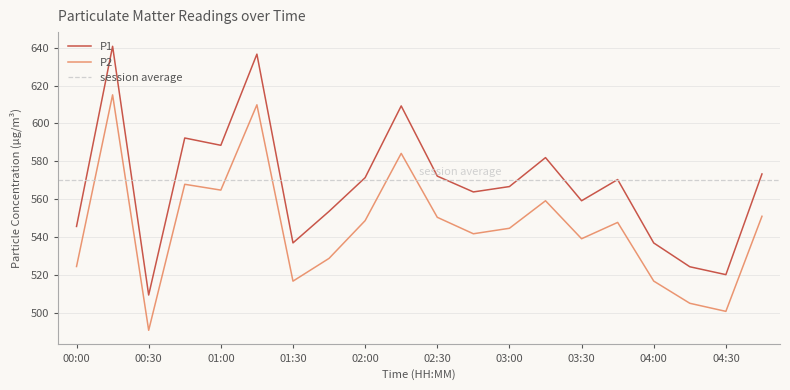

Does the chart display data point markers on the line(s)?

No